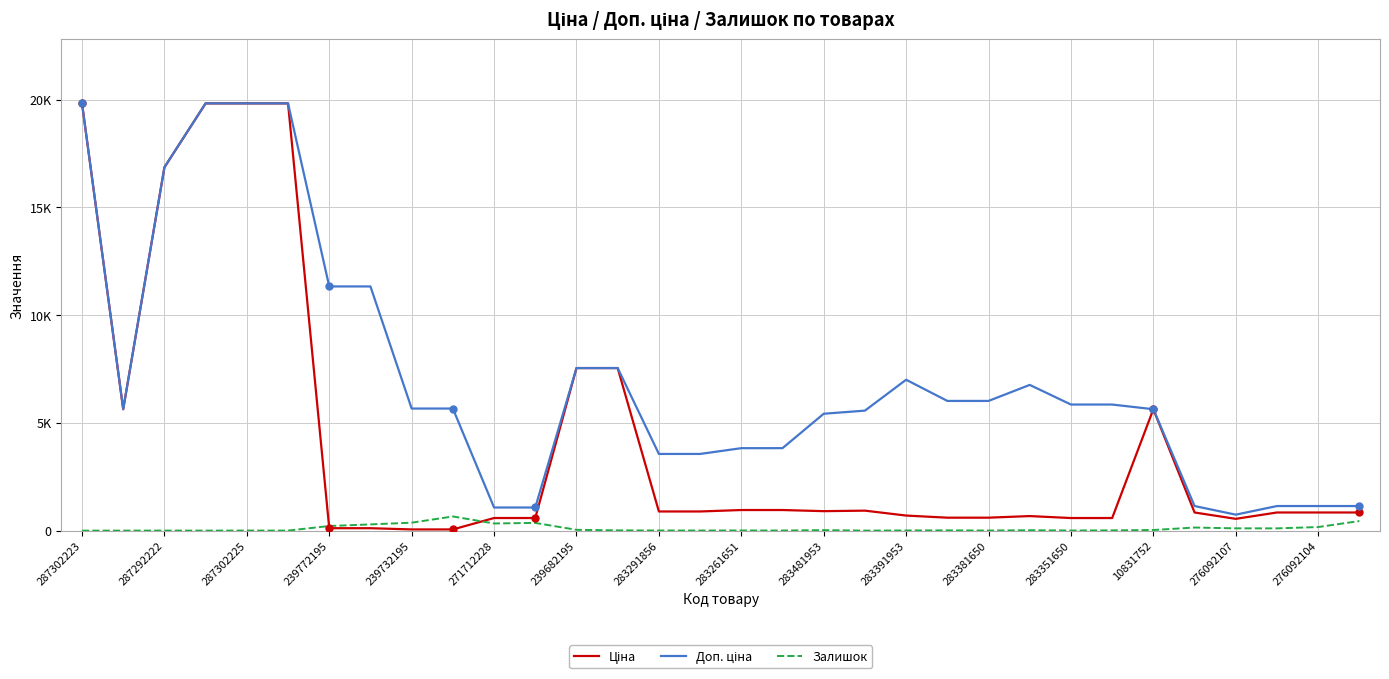

Does the chart display data point markers on the line(s)?

No